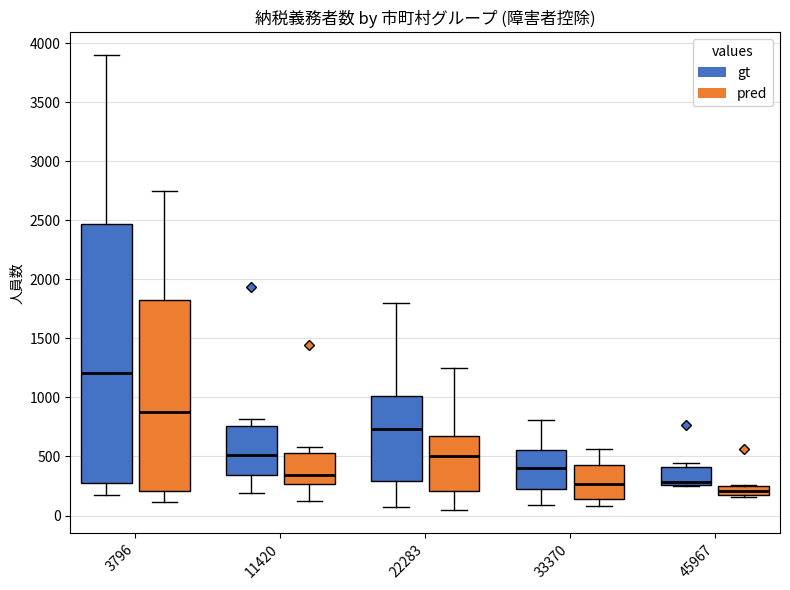

Which box has the highest median line?

3796 (gt)